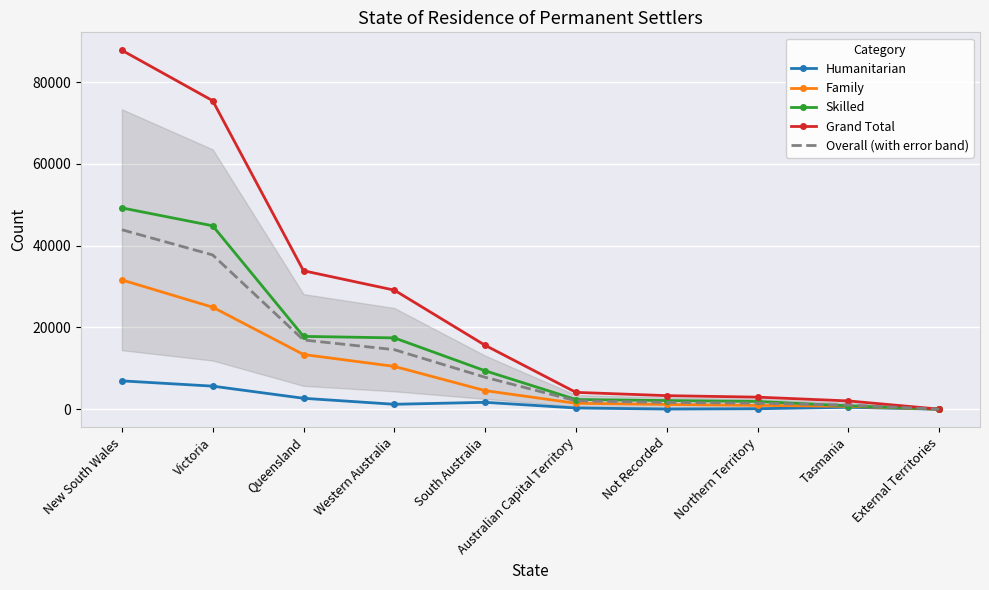

Which series has the largest range (max minus min)?

Grand Total